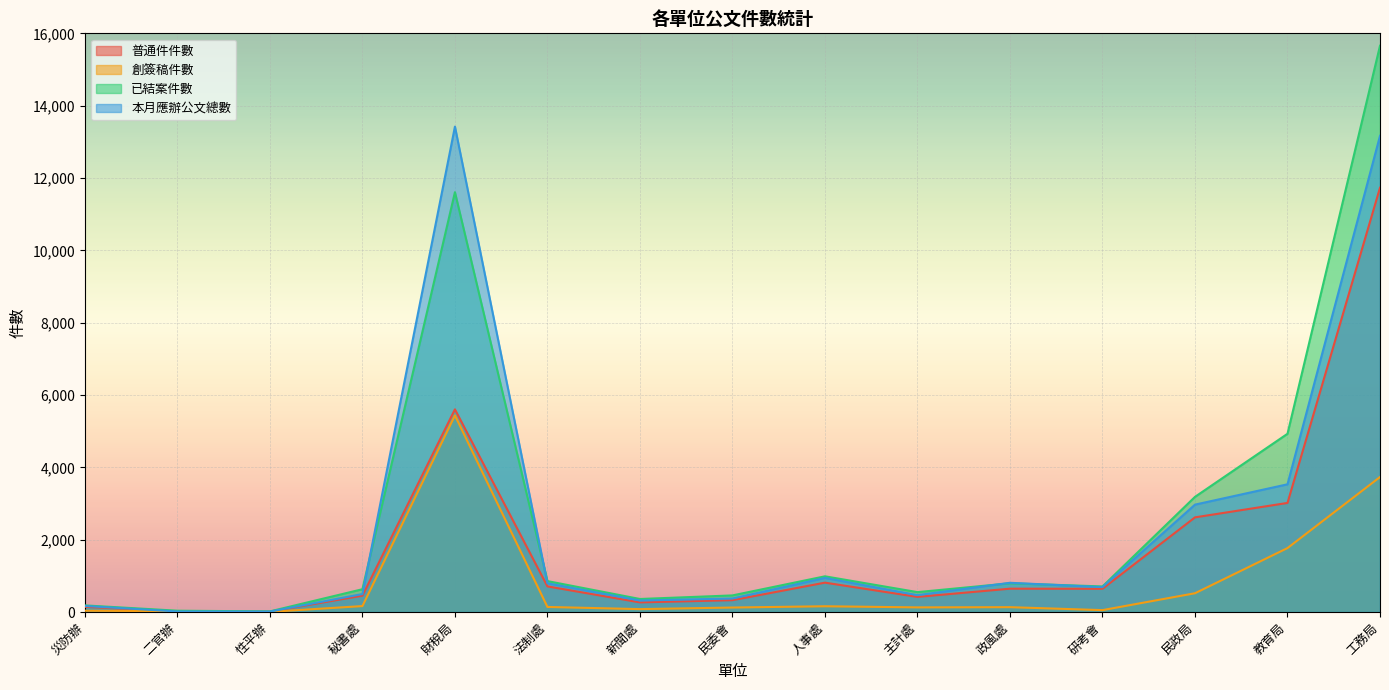

True or false: 本月應辦公文總數 and 已結案件數 intersect in this chart.

True